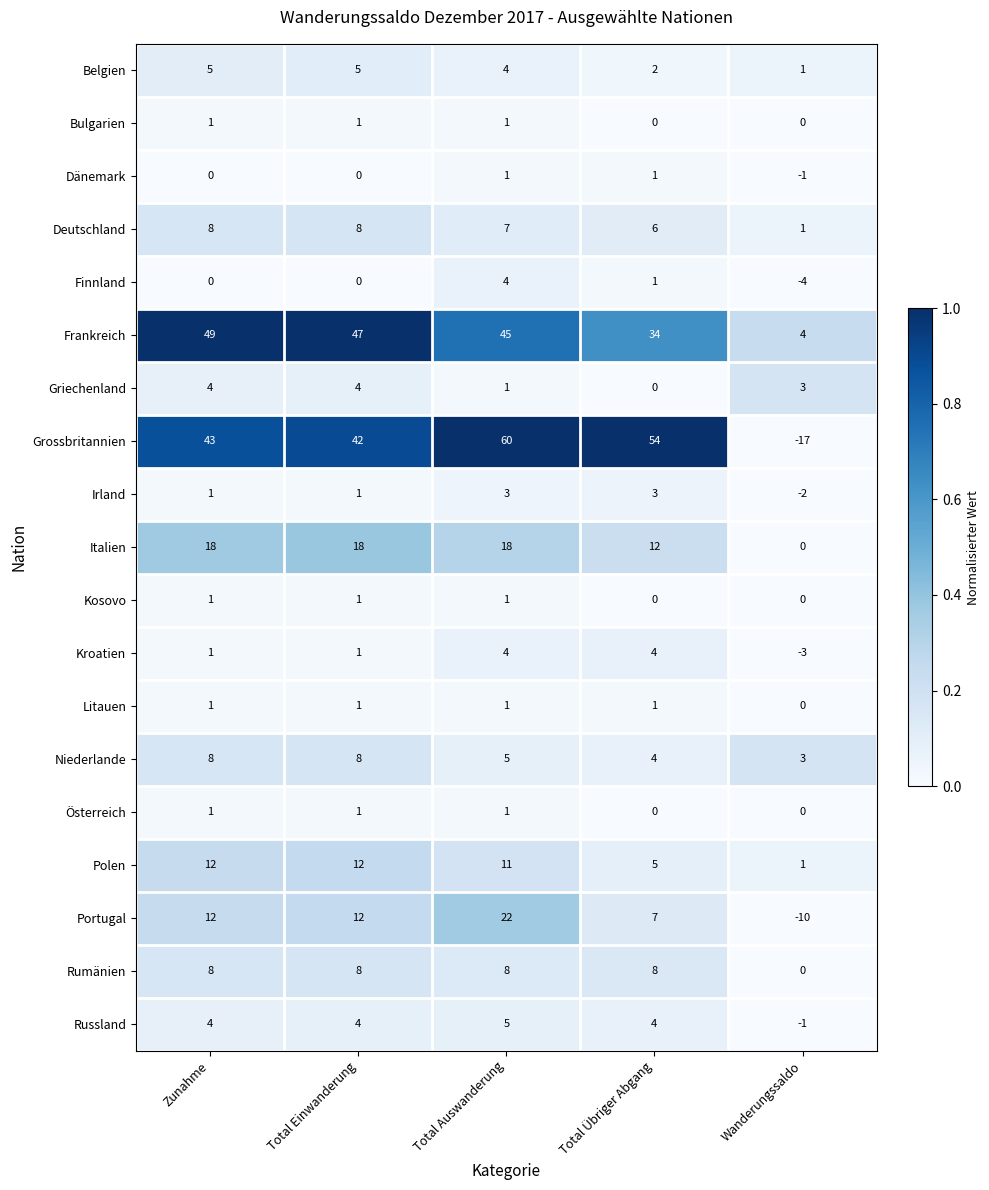

Which series has the largest total across all categories?

Grossbritannien